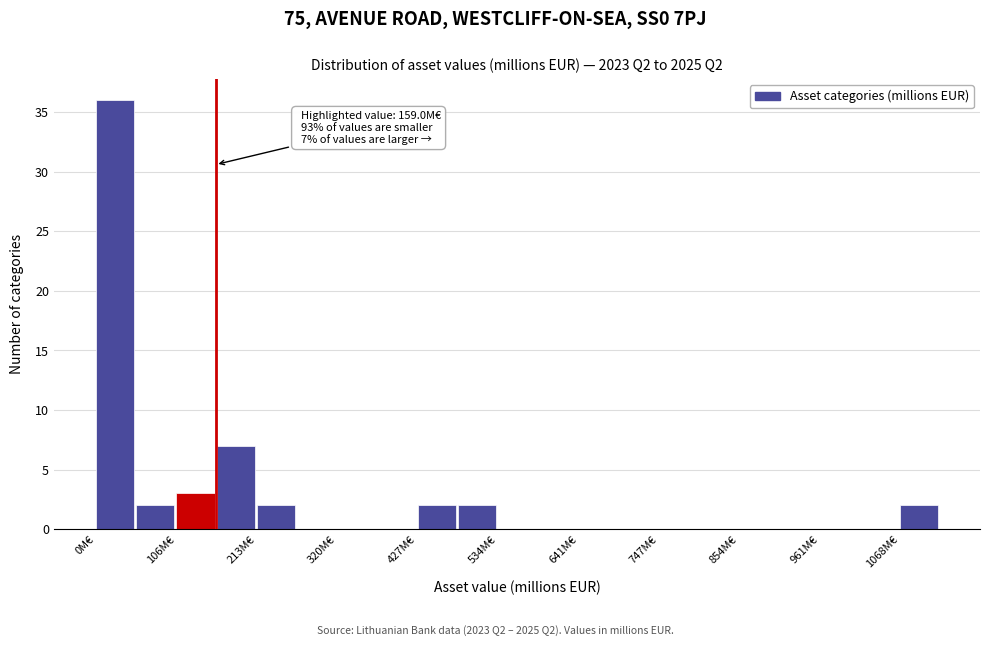

Around what value on the x-axis is the tallest bar? Give the approximate position of its centre, as read against the axis.

20